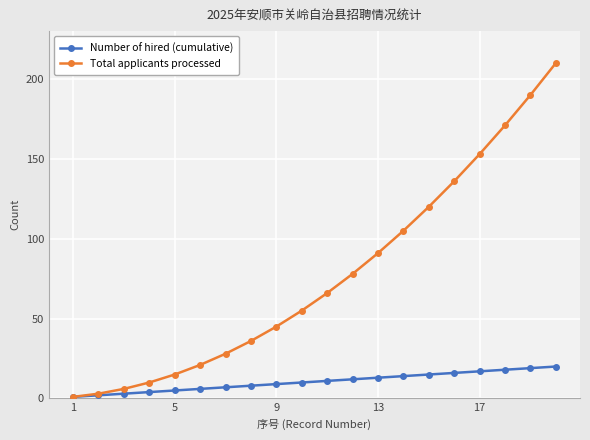

True or false: Total applicants processed has more than 2 points higher than both neighbors.

False